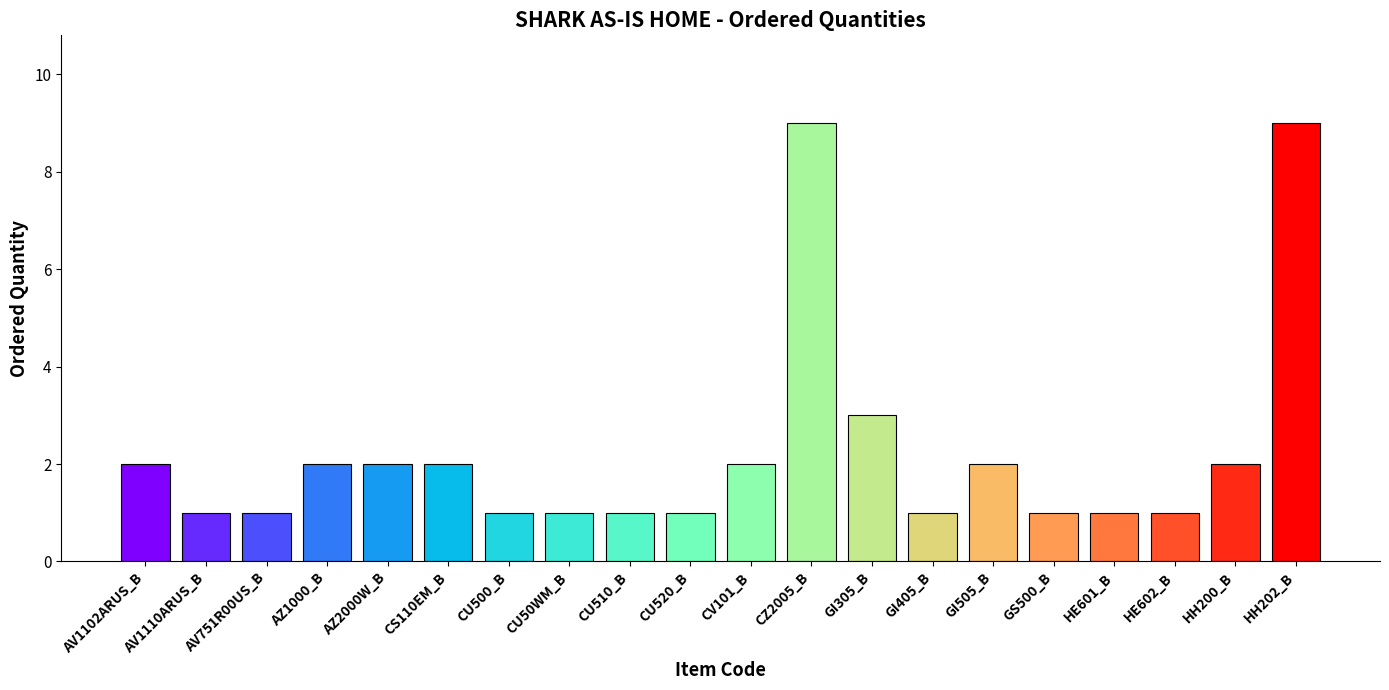

What is the maximum value shown in the chart?

9